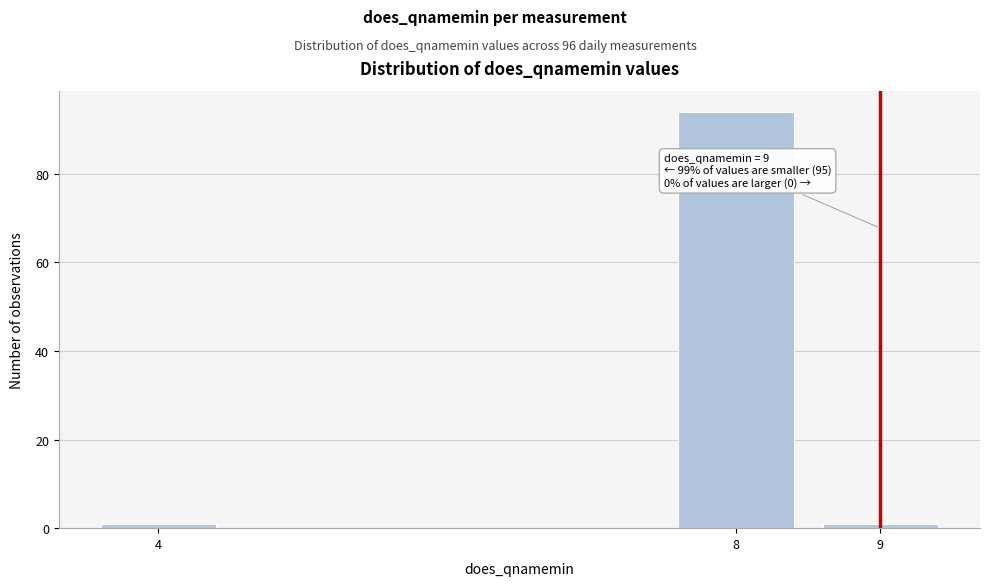

Reading left to right, transcribe all the data shown in this chart.

4=1	8=94	9=1